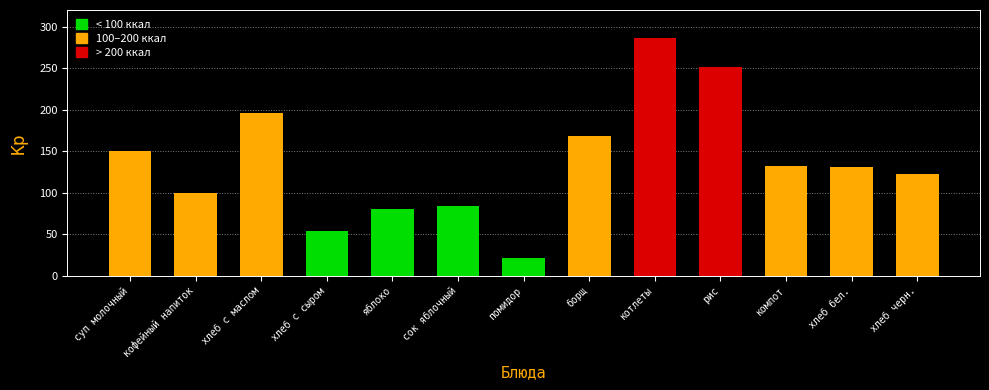

What is the label of the 1st bar from the right?

хлеб черн.